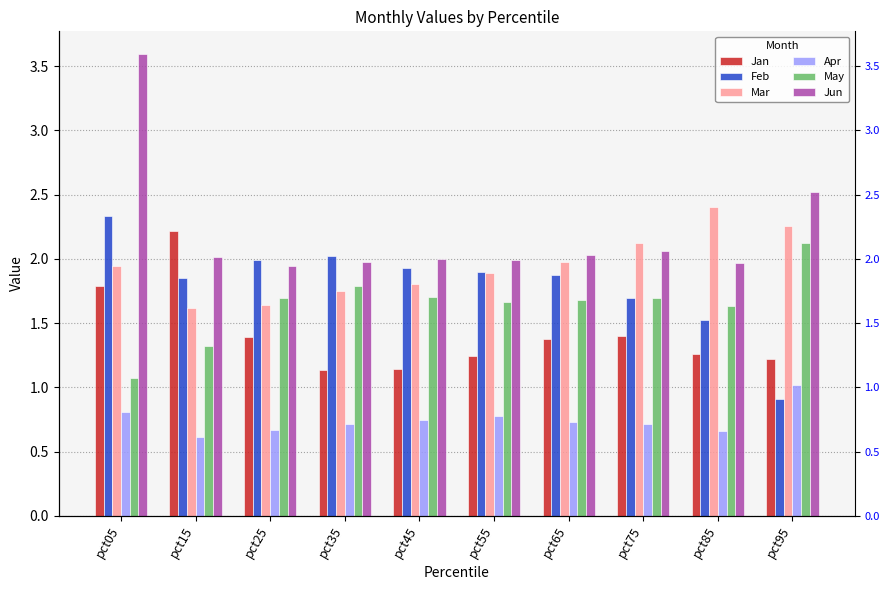

What is the total value across all series at pct35?

9.4